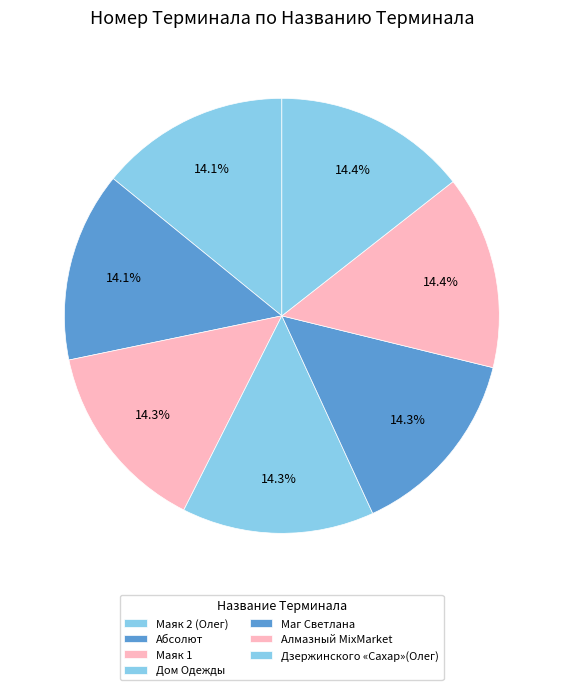

To the nearest percent, what portion does Дзержинского «Сахар»(Олег) represent?

14%